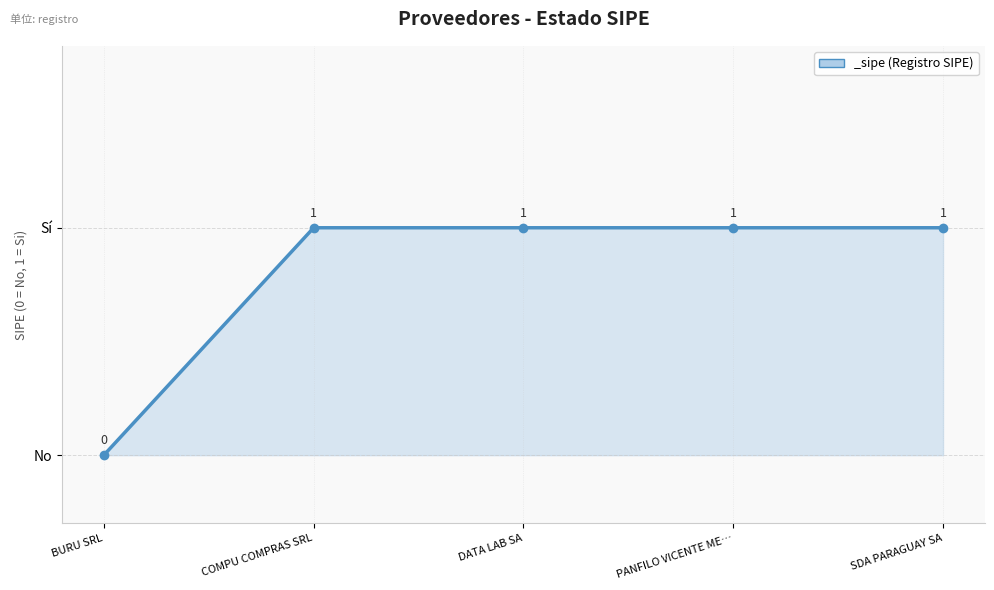

What is the average value?

1